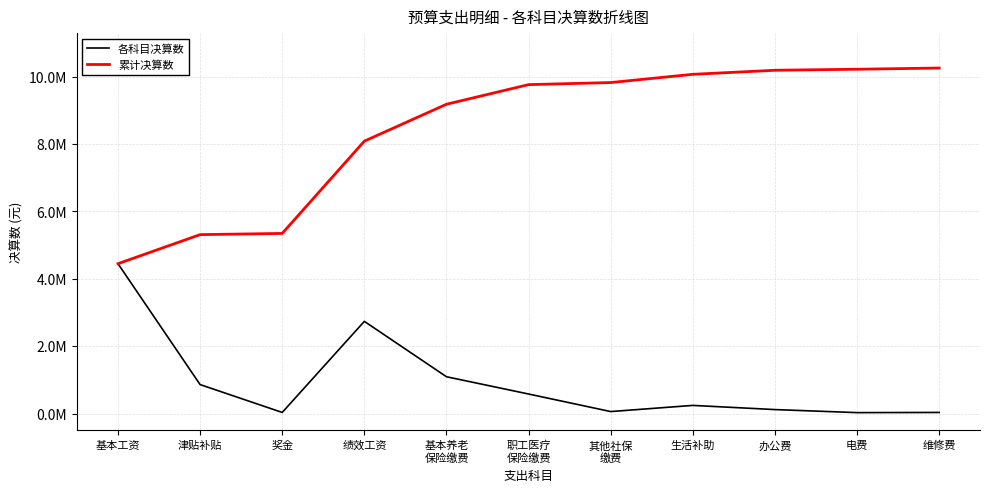

What is the difference between the 累计决算数 values at 电费 and 生活补助?

150858.6